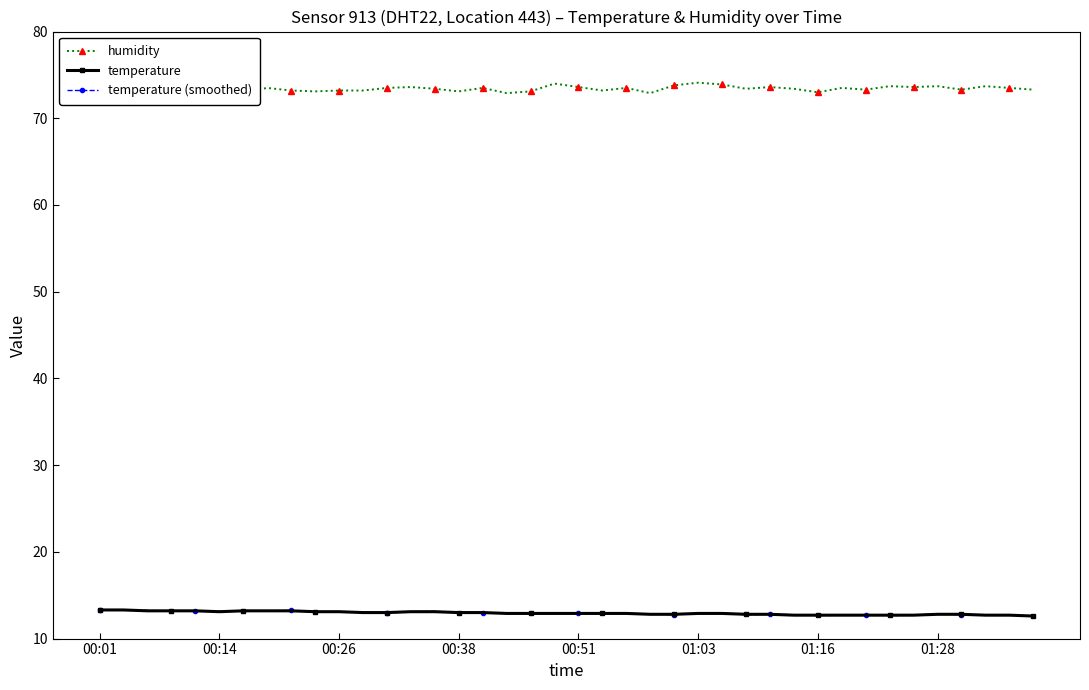

What is the difference between the maximum and minimum values in the humidity series?

1.9